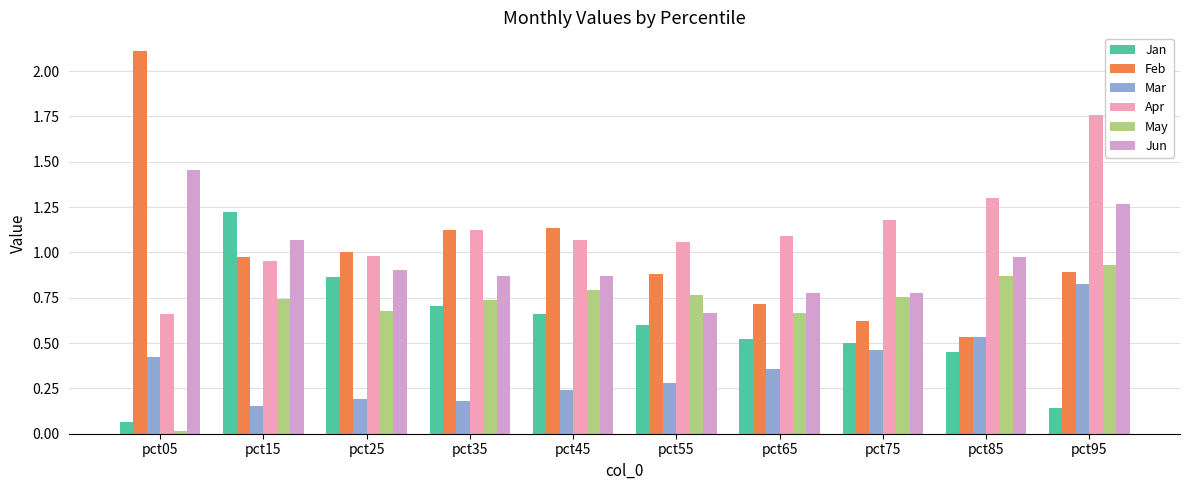

How many bars are there in each group?

6